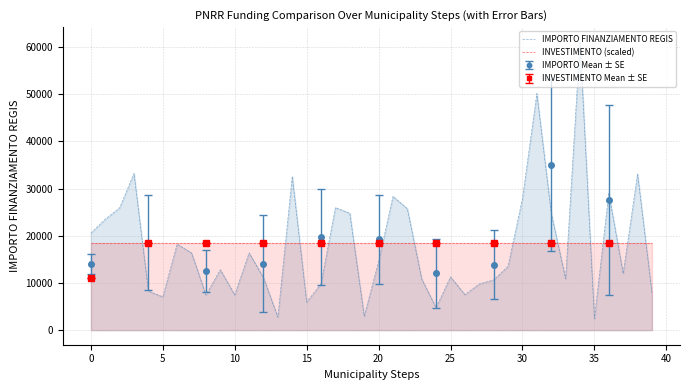

Where is the first local minimum for IMPORTO FINANZIAMENTO REGIS?

5